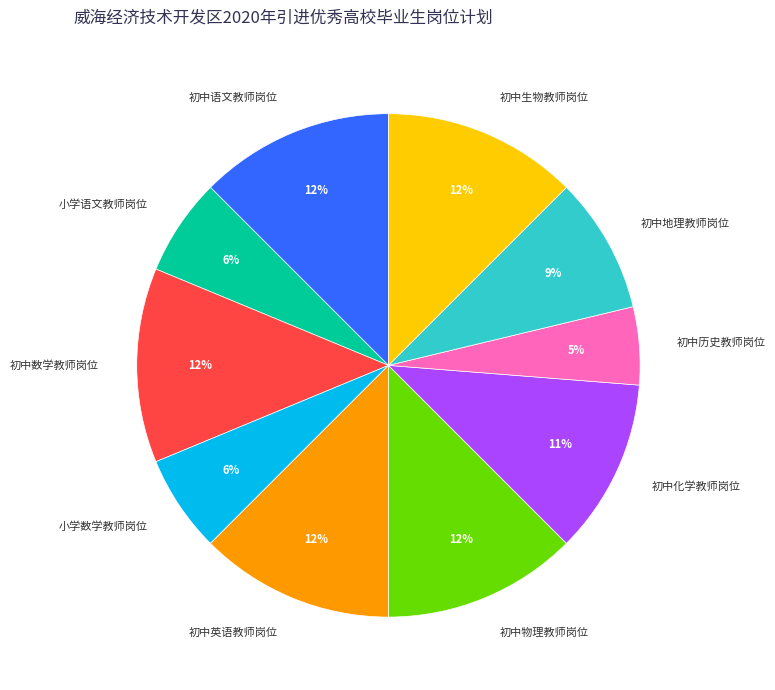

Does 初中物理教师岗位 represent more than half of the total?

No